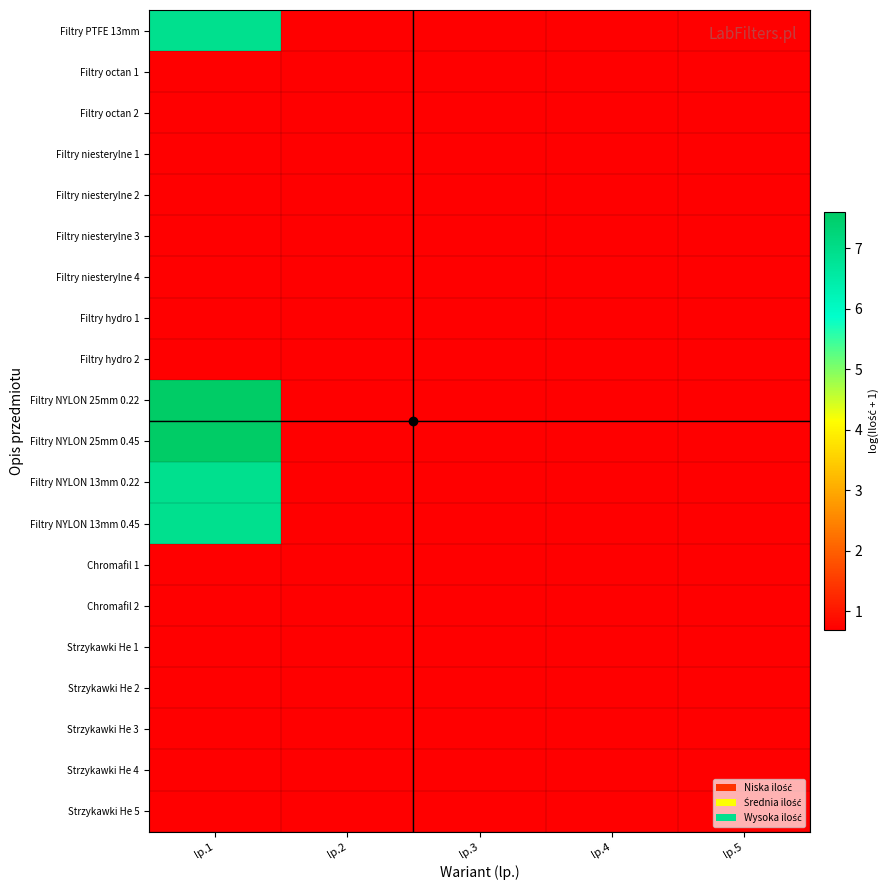

How many data points does each series have?

5